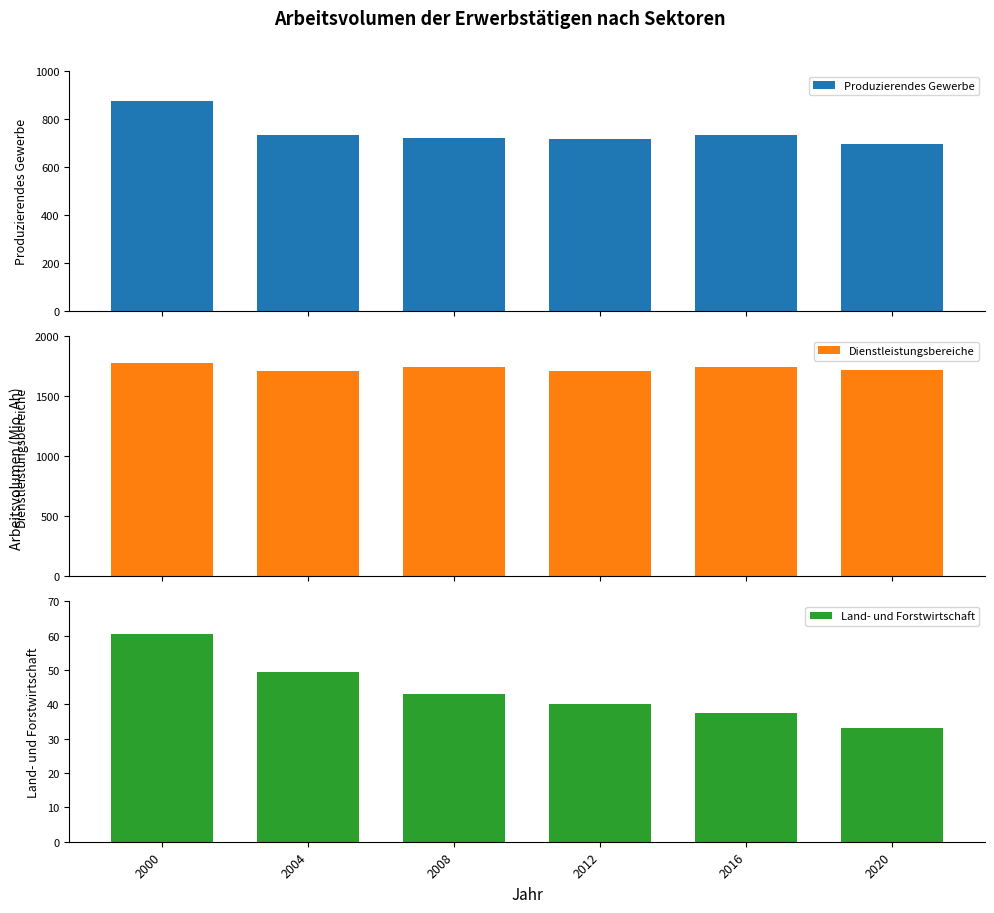

What is the difference between the Dienstleistungsbereiche values at 2004 and 2016?

30.9